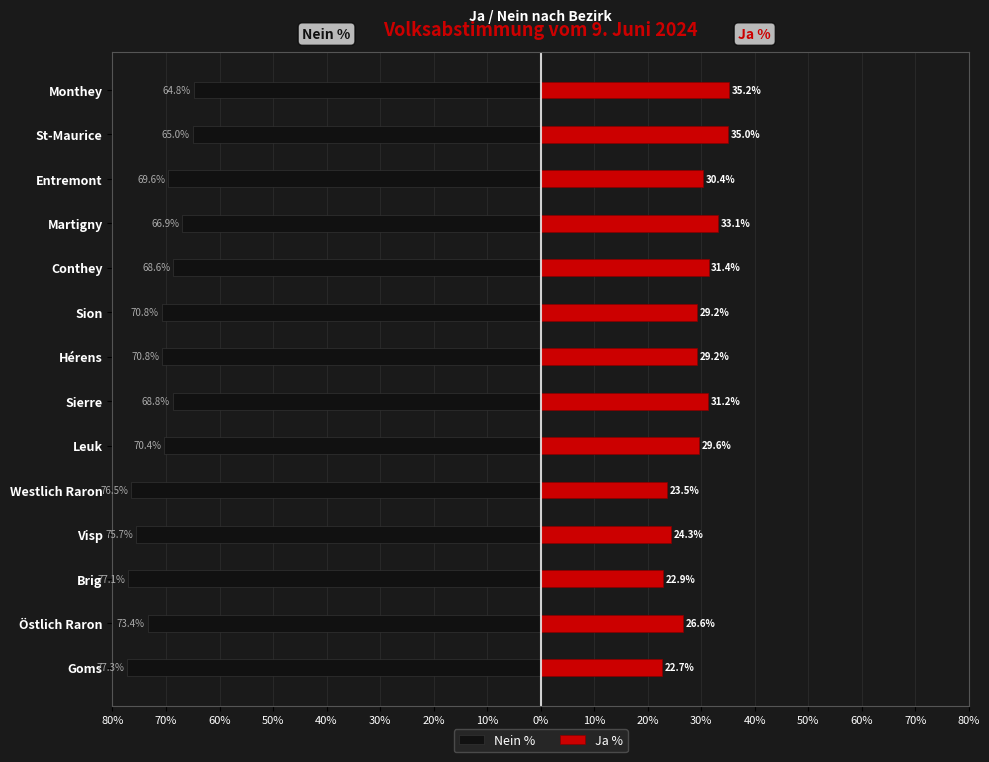

What is the greatest value displayed?

35.2